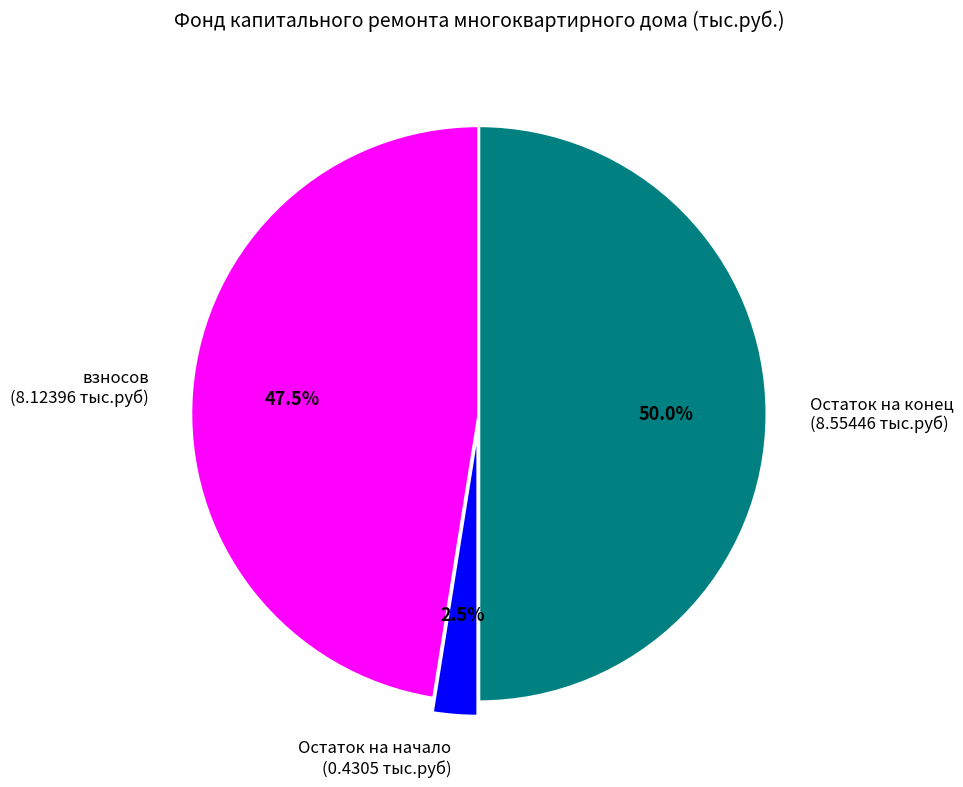

Rank the categories by value from lowest to highest.

Остаток на начало, взносов, Остаток на конец